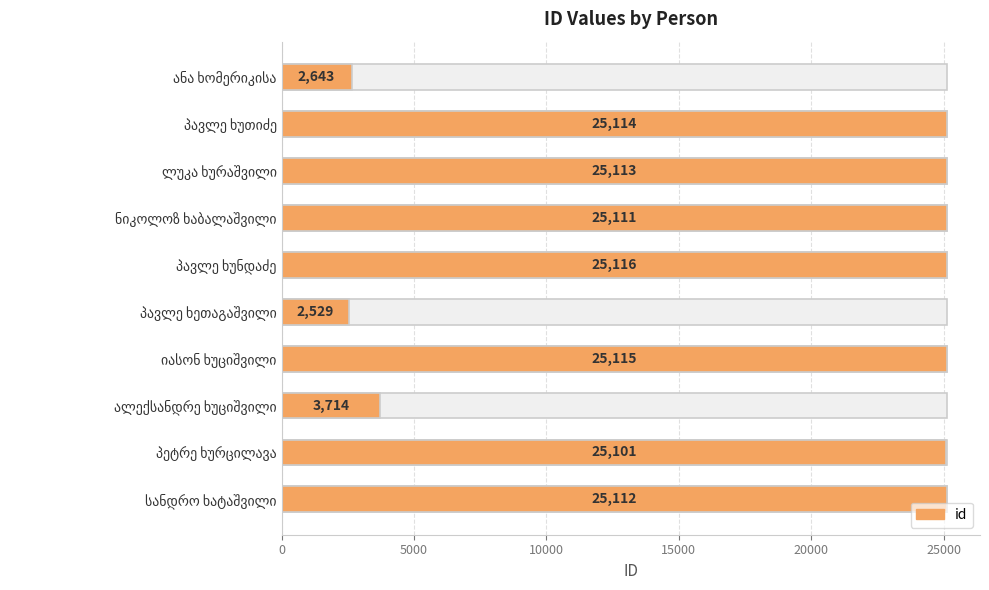

Count the number of values greater than 25112.

4